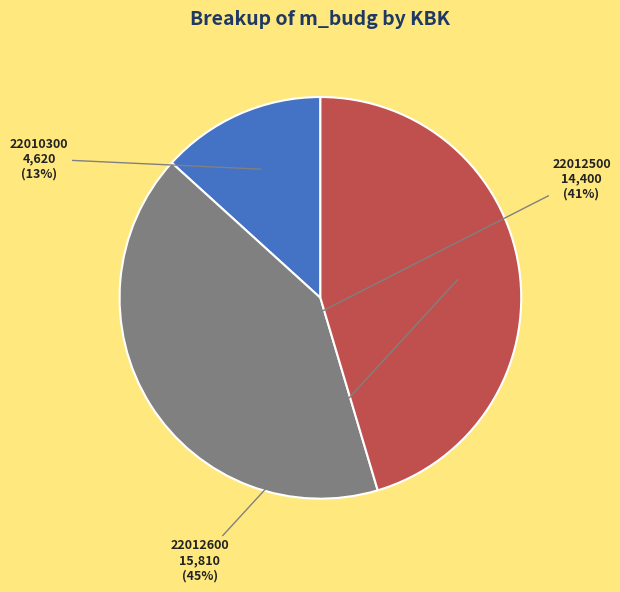

Is the sum of 22012600 and 22010300 greater than half?

Yes